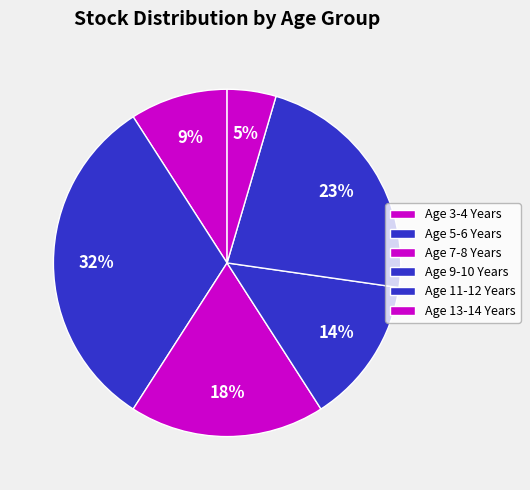

How many segments does this pie chart have?

6